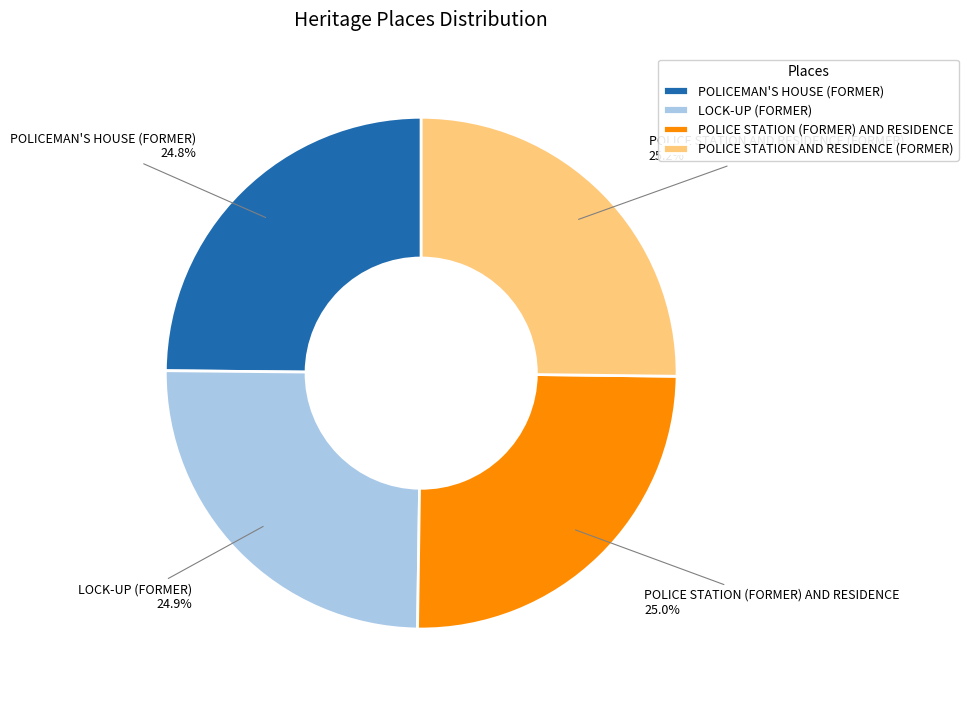

Approximately how many times larger is the value at POLICEMAN'S HOUSE (FORMER) compared to POLICE STATION (FORMER) AND RESIDENCE?

1.0